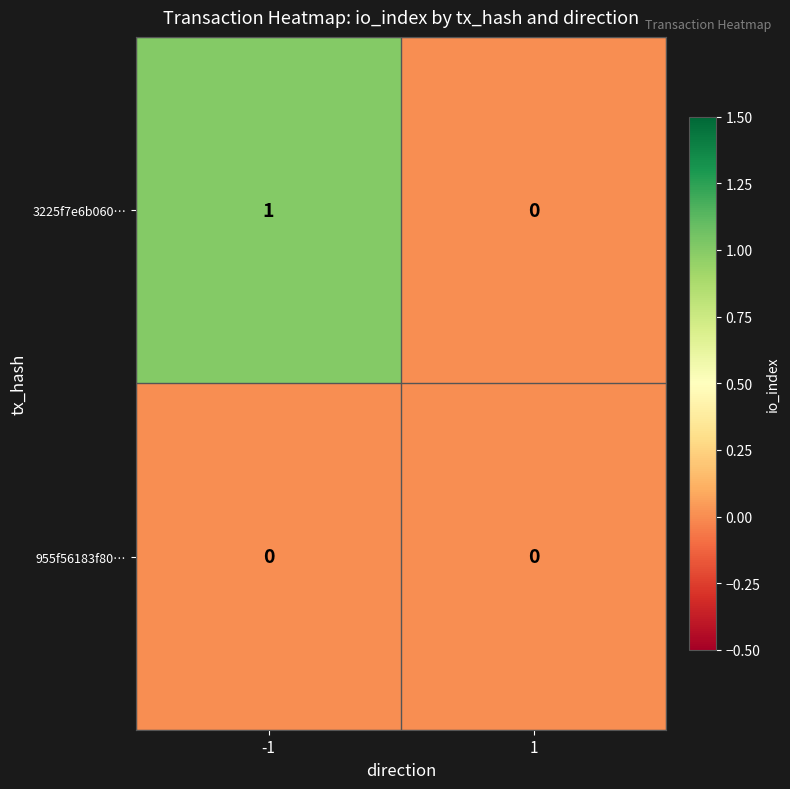

Which series changed the most between -1 and 1?

3225f7e6b060…